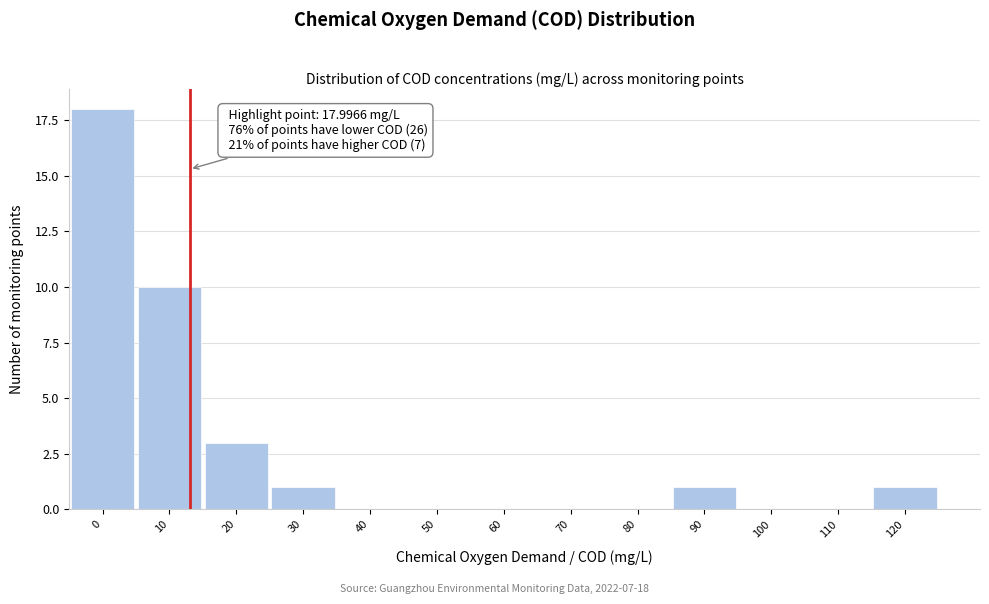

Reading left to right, what are all the values shown in this chart?

0=18	10=10	20=3	30=1	40=0	50=0	60=0	70=0	80=0	90=1	100=0	110=0	120=1